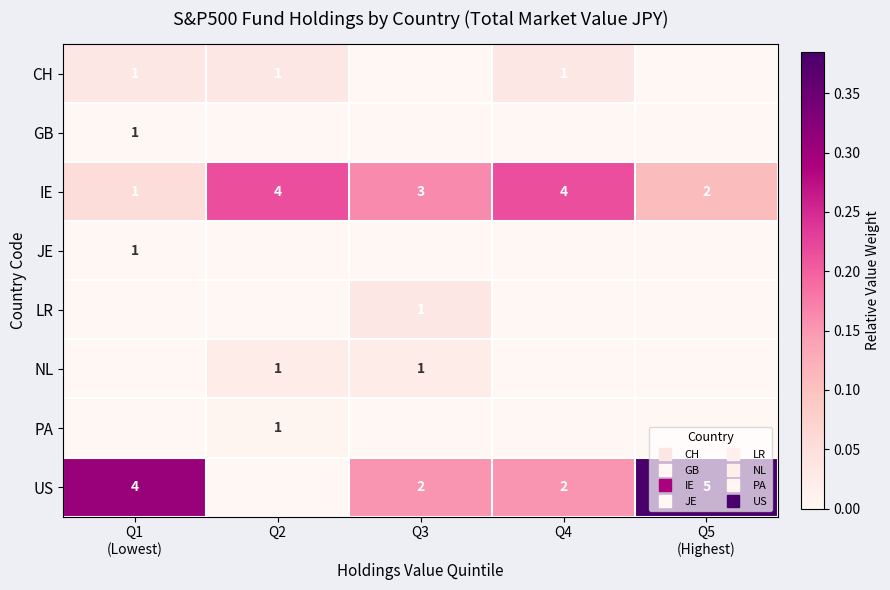

What is the difference between the IE values at Q4 and Q5 (Highest)?

0.1